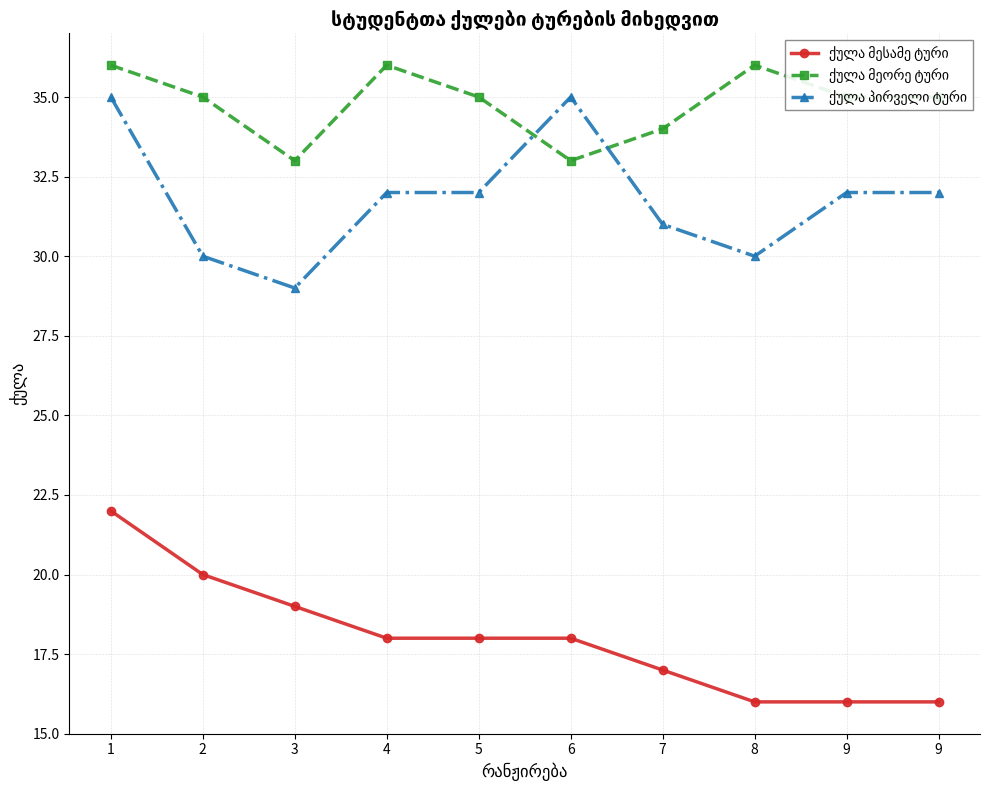

How many lines are shown in the chart?

3